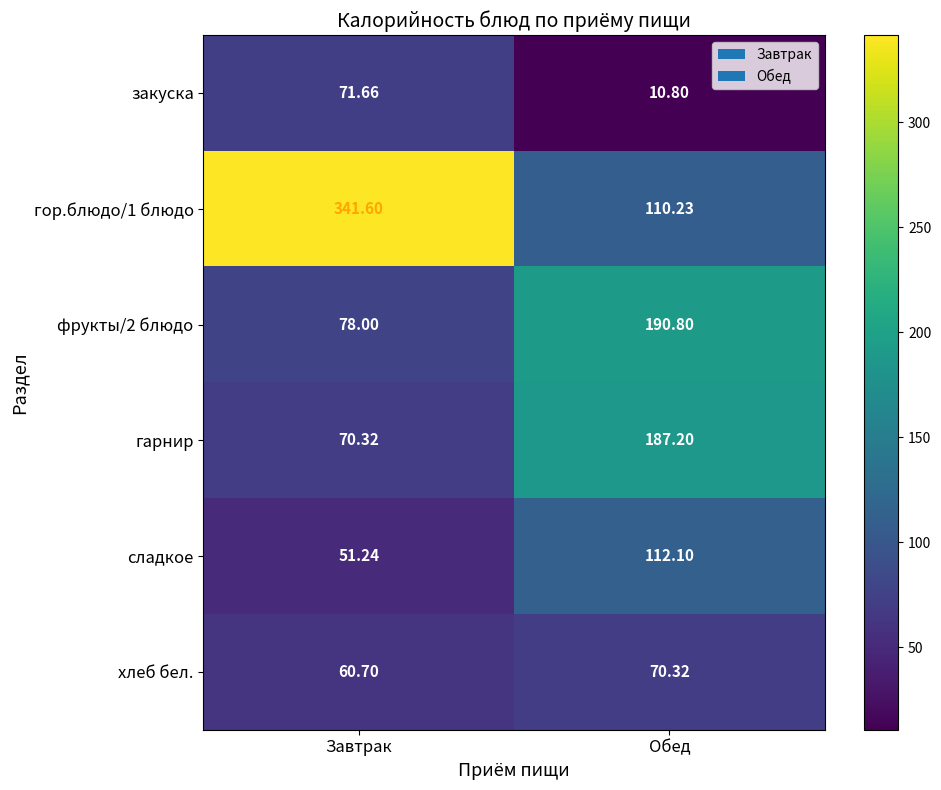

Rank the categories by хлеб бел. value from highest to lowest.

Обед, Завтрак